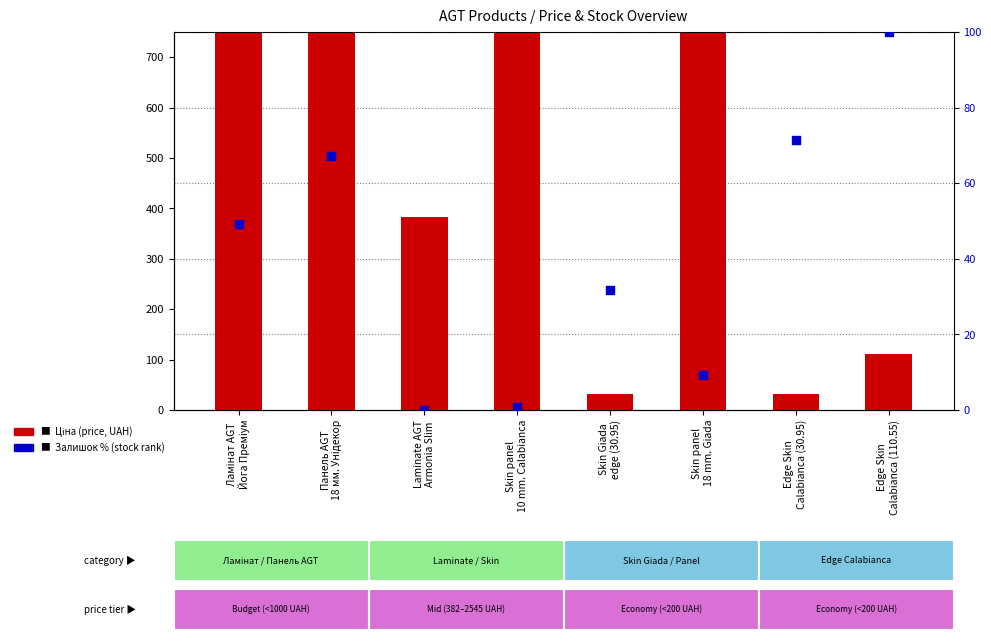

Which series has the largest total across all categories?

Ціна (price)